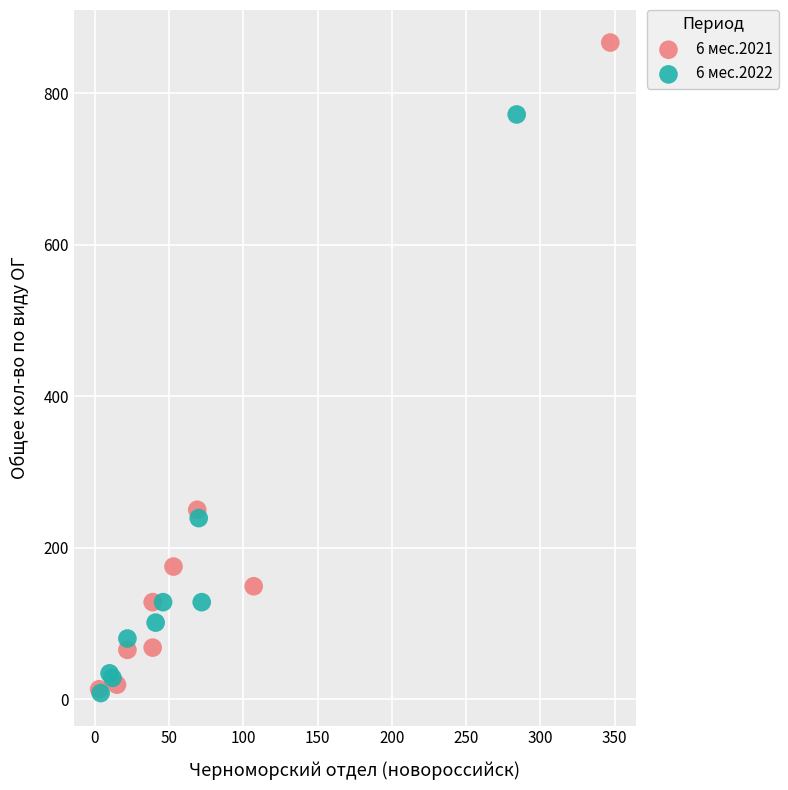

Which series has the largest Y range (max minus min)?

6 мес.2021